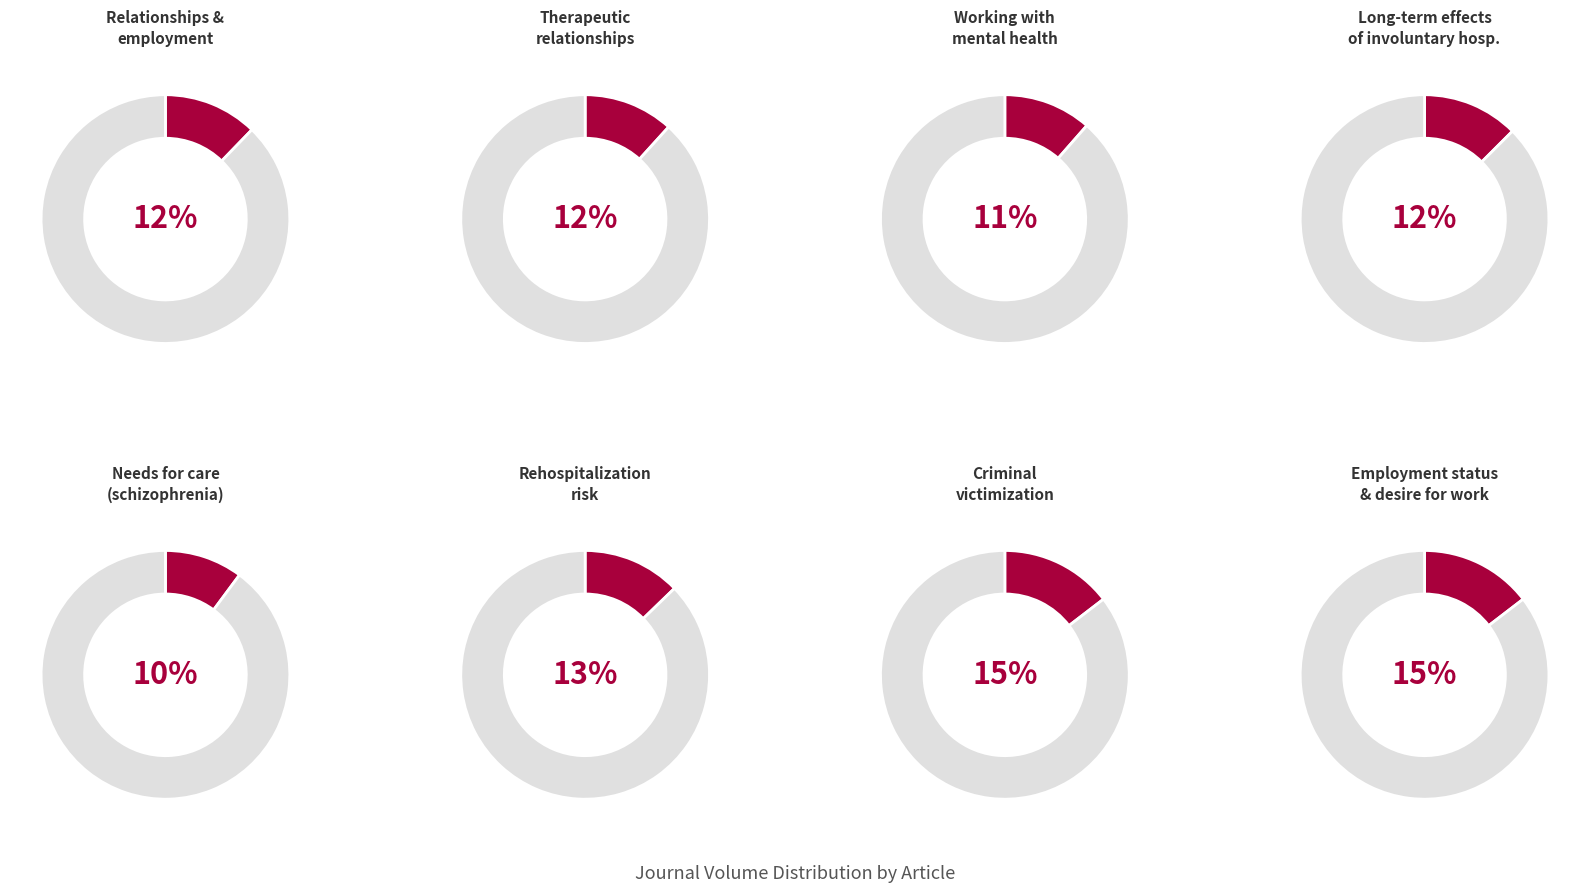

Which category has the smallest portion of the pie?

Needs for care of patients with schizophrenia